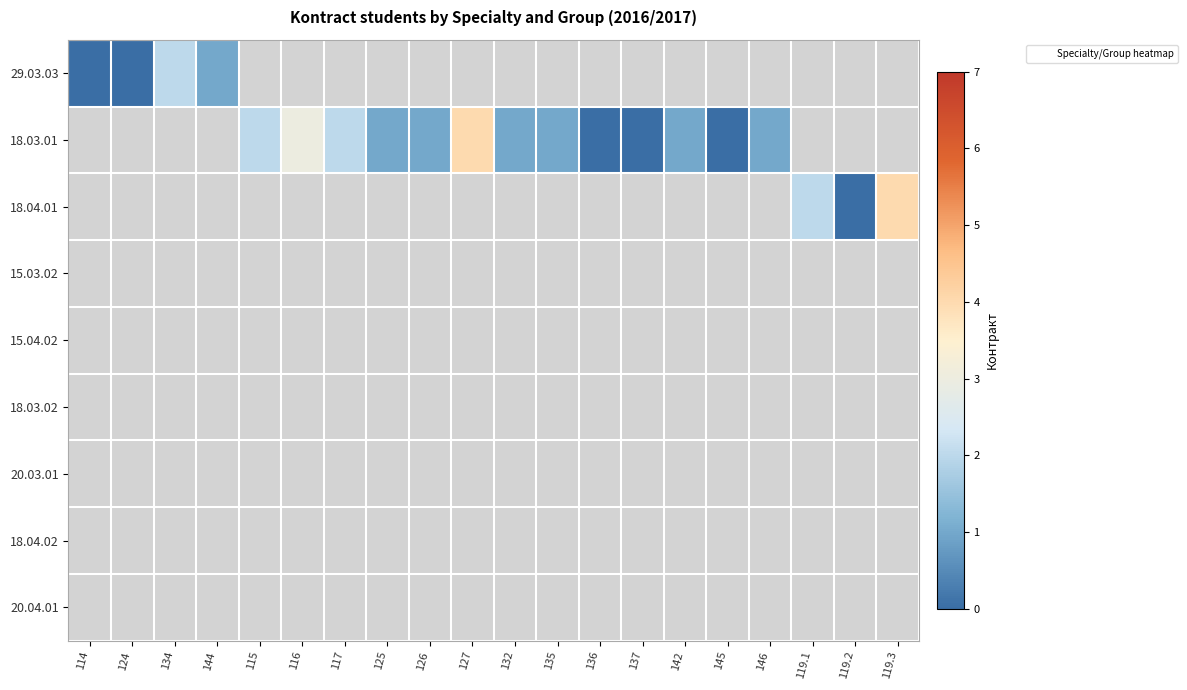

Between 132 and 127, which is larger?

127